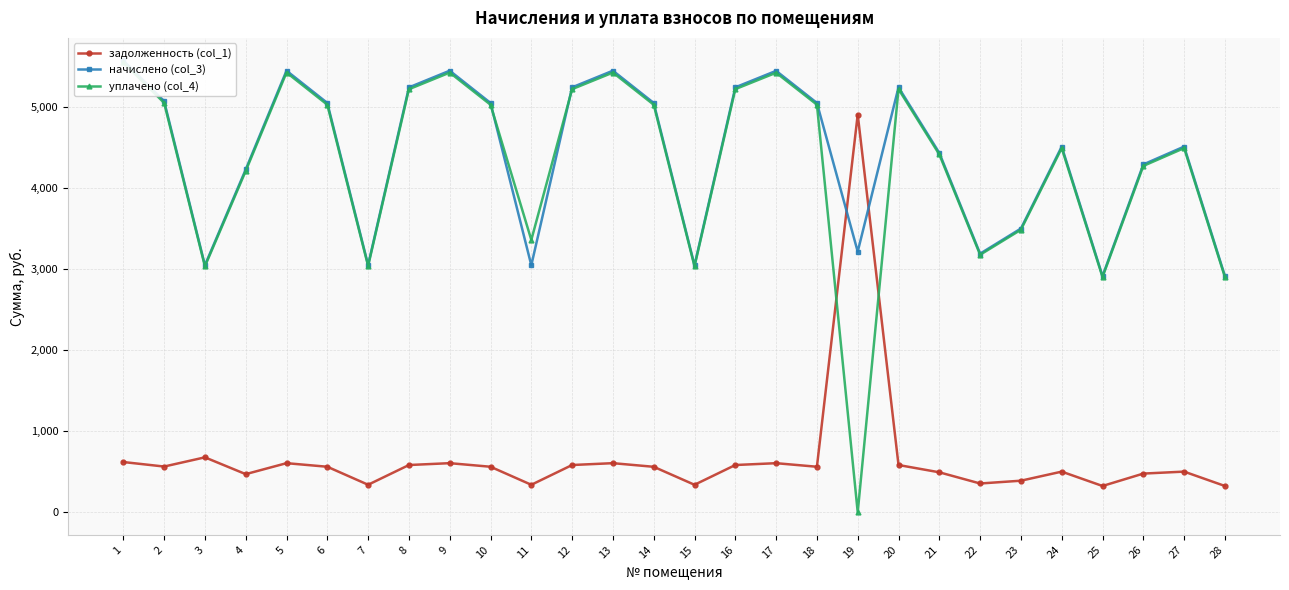

How many data points in начислено (col_3) are above 5049?

14